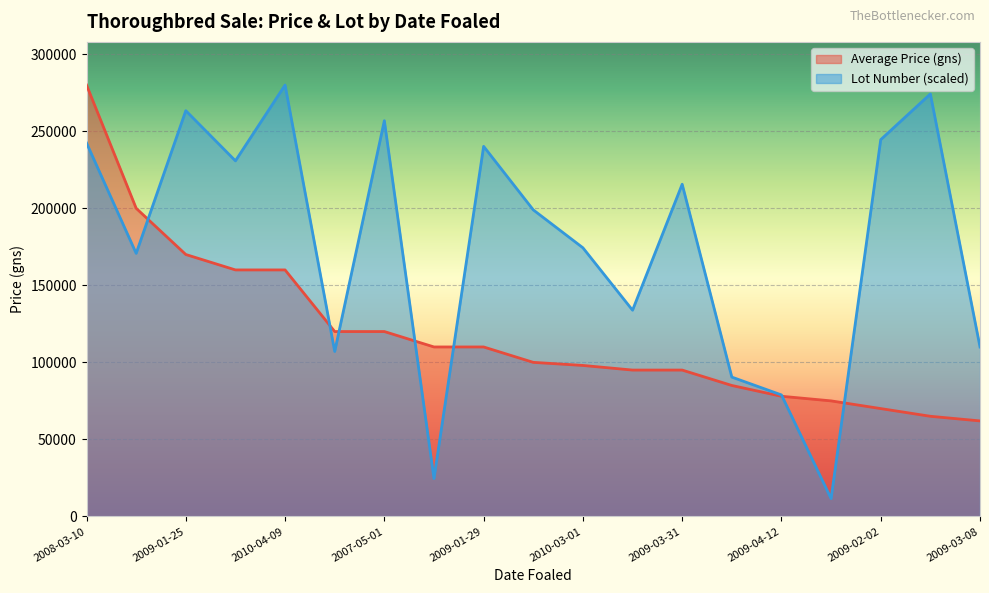

What is the approximate value of Lot Number at 2007-05-01?

256847.5